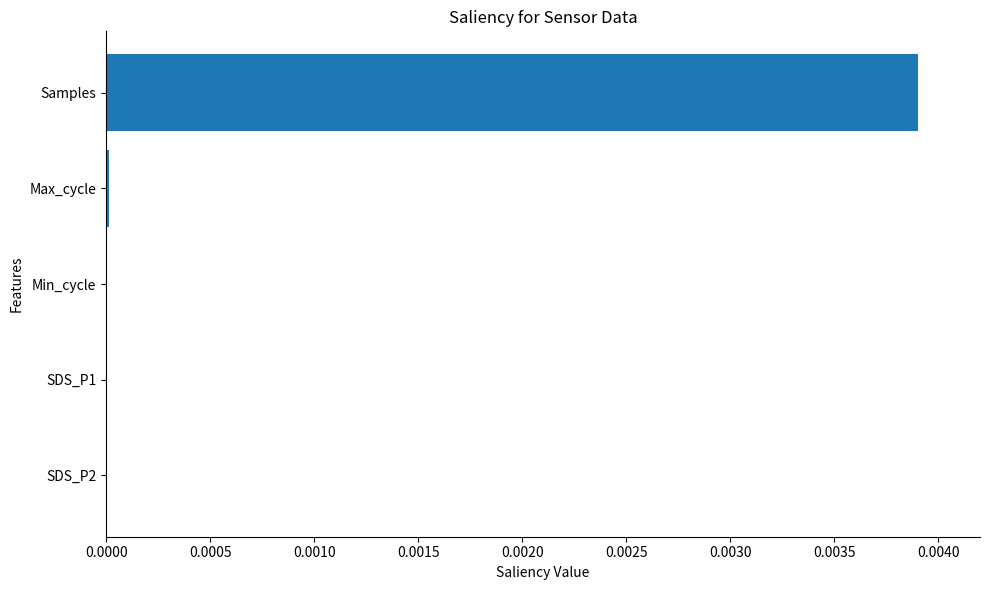

Is it true that the value at SDS_P1 is 0.0?

True